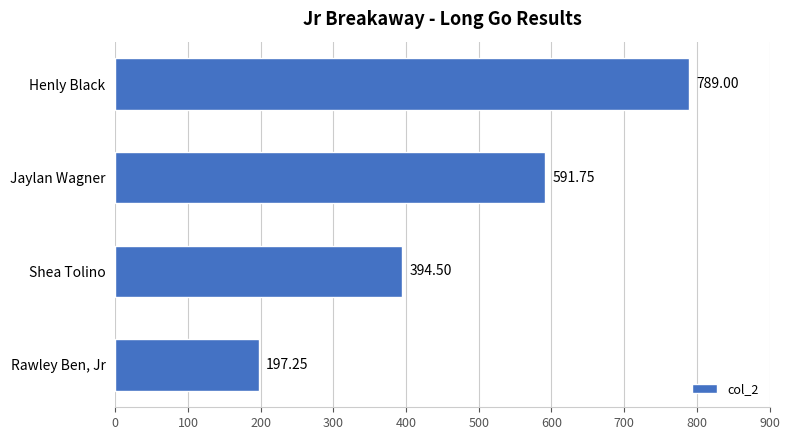

List the labels in order of value, largest first.

Henly Black, Jaylan Wagner, Shea Tolino, Rawley Ben, Jr